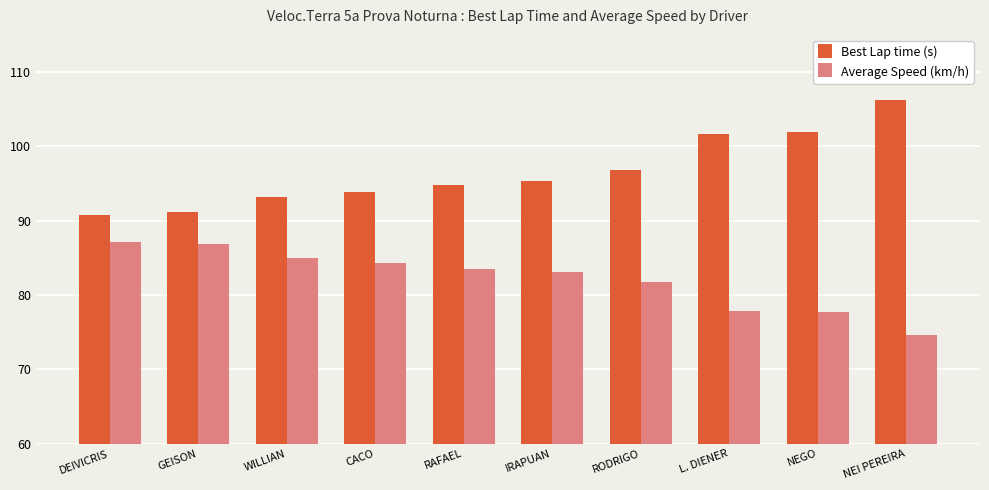

What is the sum of all Best Lap time (s) values?

965.9